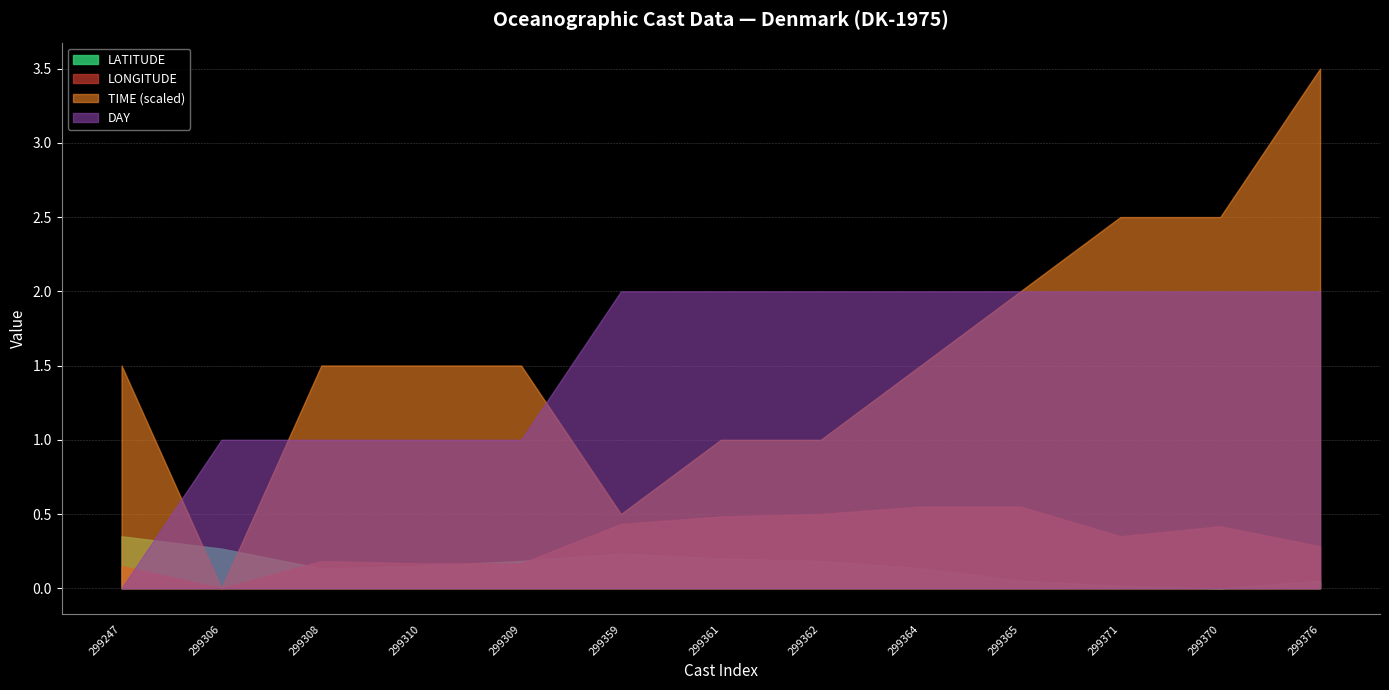

What position from the left is 299364?

9